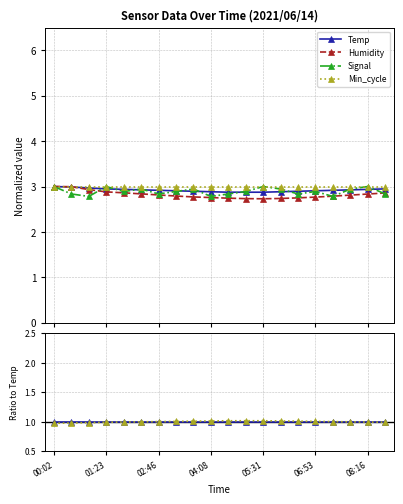

True or false: Temp and Min_cycle cross at least once.

False